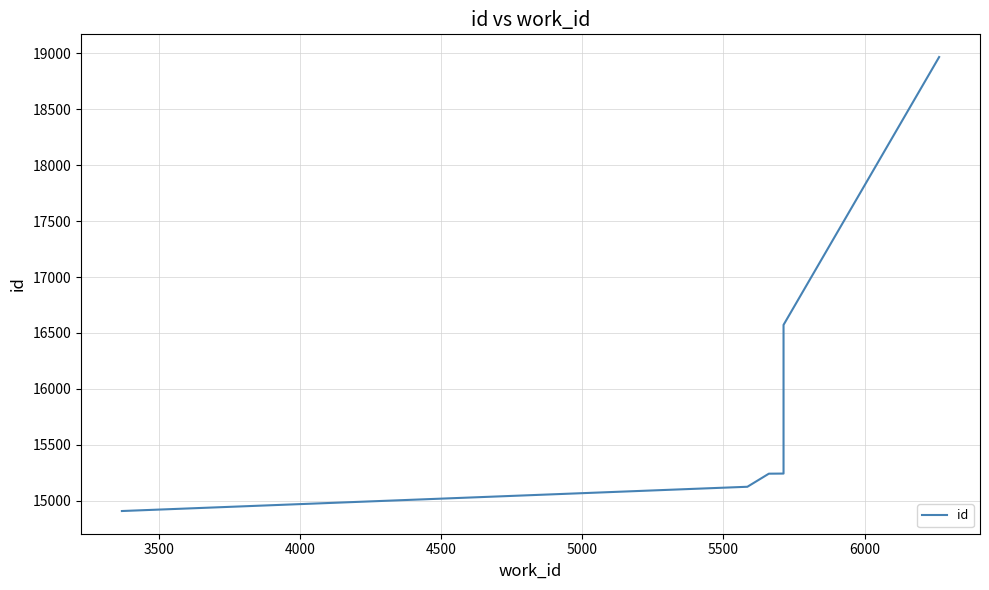

How many values exceed 15242?

2